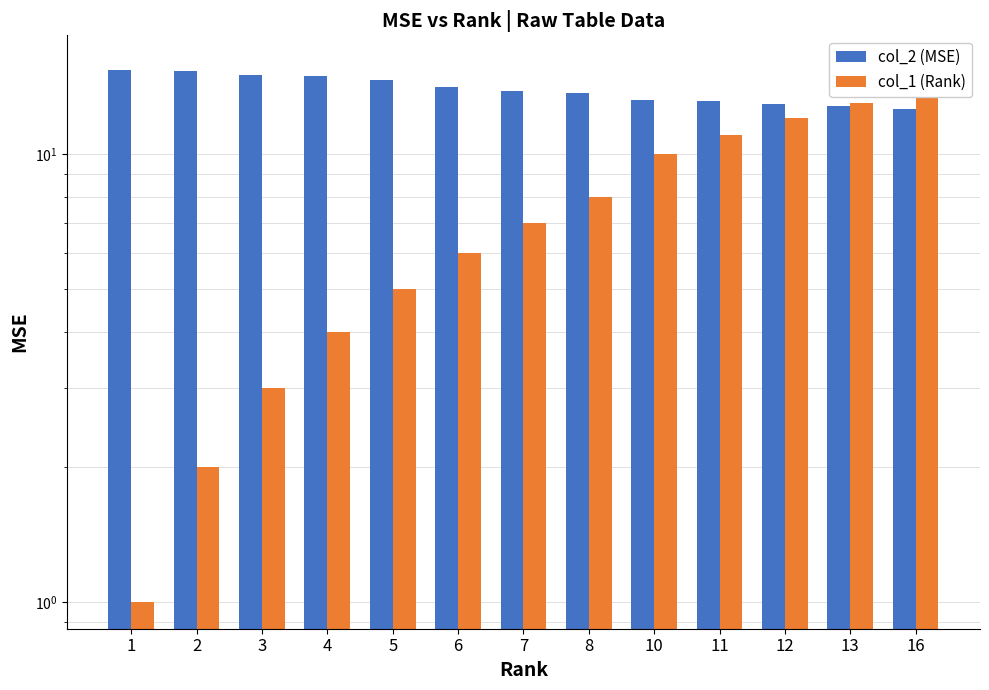

Reading left to right, what are all the values shown in this chart?

col_2 (MSE): 15.4	15.3	15.0	14.9	14.6	14.1	13.8	13.7	13.2	13.1	12.9	12.8	12.6
col_1 (Rank): 1.0	2.0	3.0	4.0	5.0	6.0	7.0	8.0	10.0	11.0	12.0	13.0	16.0